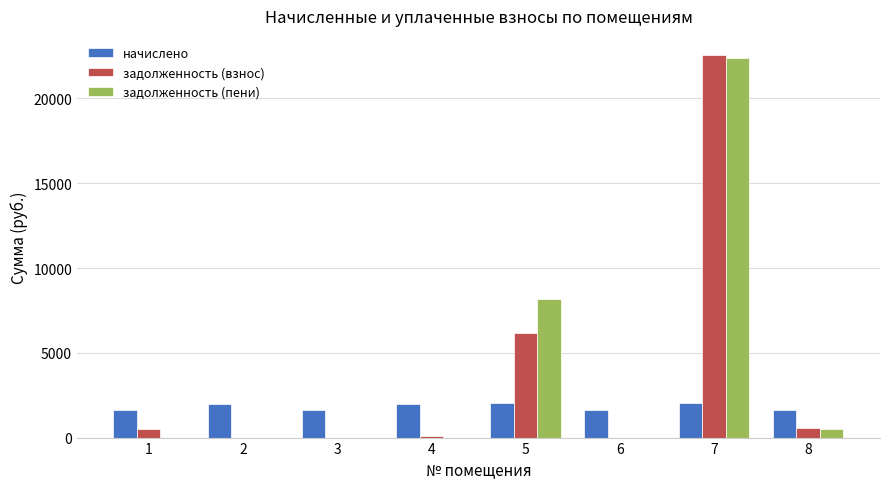

Is the value of начислено at 4 greater than the value of задолженность (взнос) at 4?

Yes